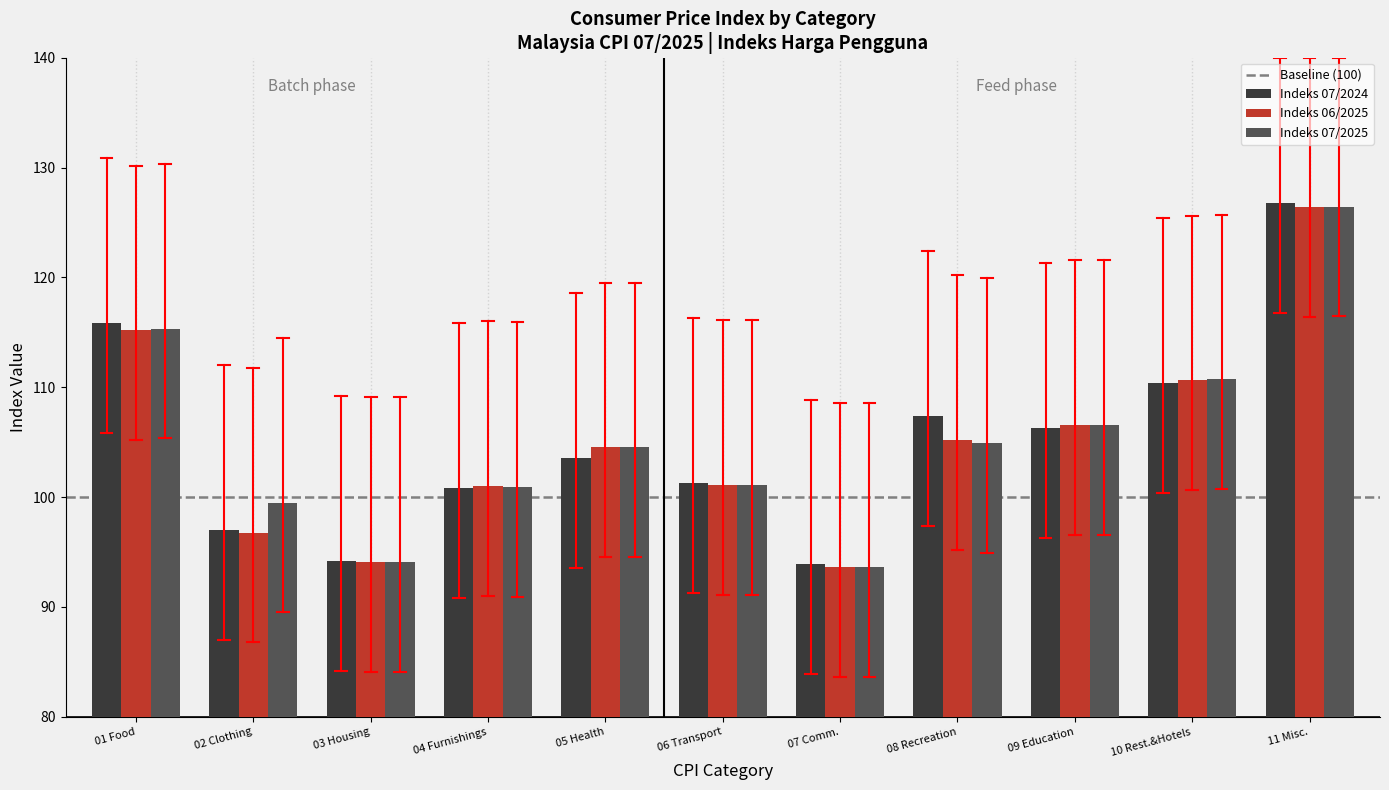

What is the average value of the Indeks 07/2024 series?

105.2